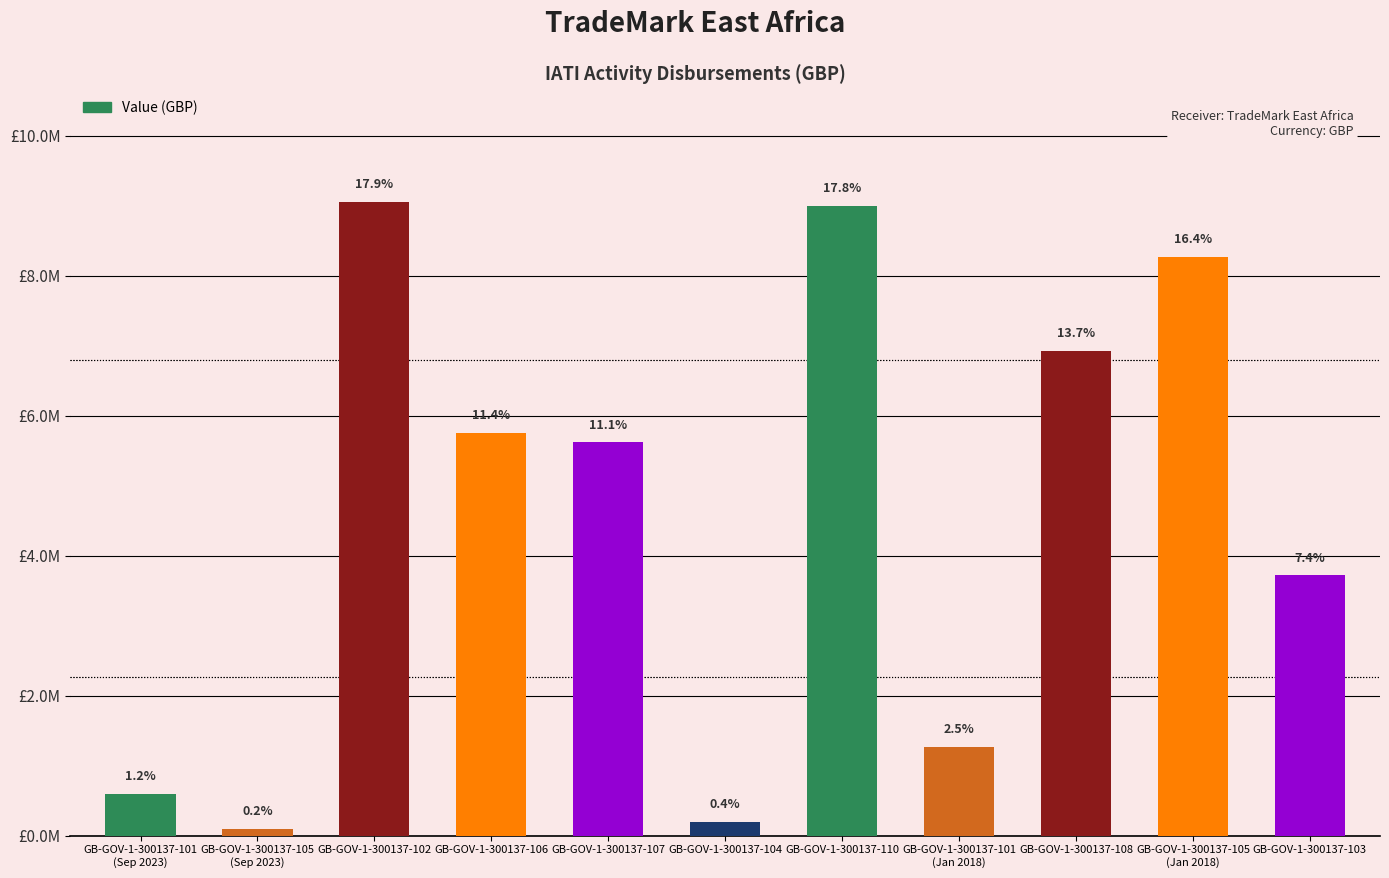

Does the chart contain any negative values?

No